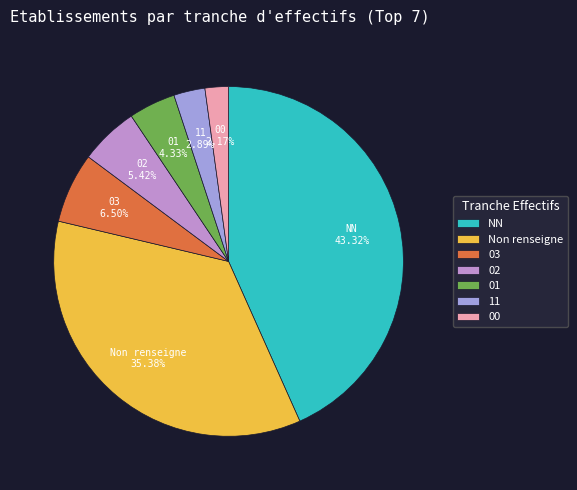

Which slice is the largest?

NN